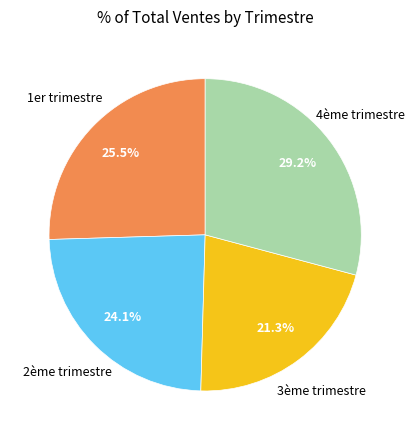

Is there any slice that represents more than half of the pie?

No